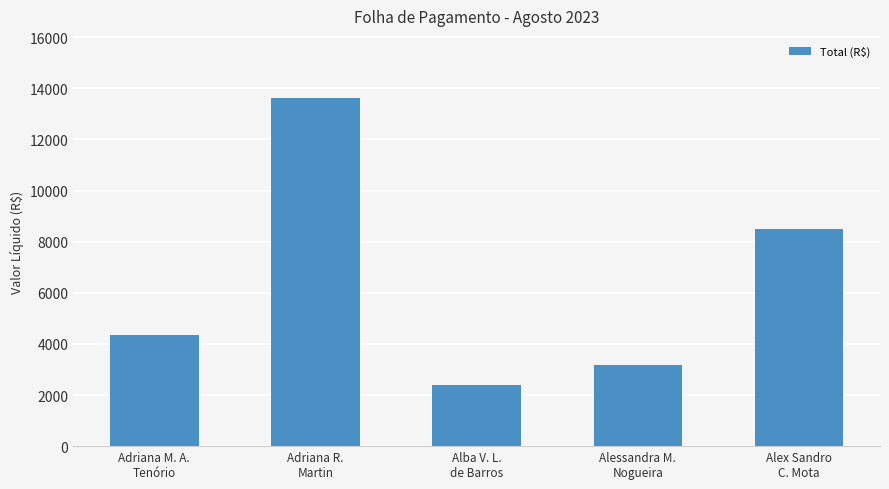

Which has a higher value, Alessandra M.
Nogueira or Adriana R.
Martin?

Adriana R.
Martin